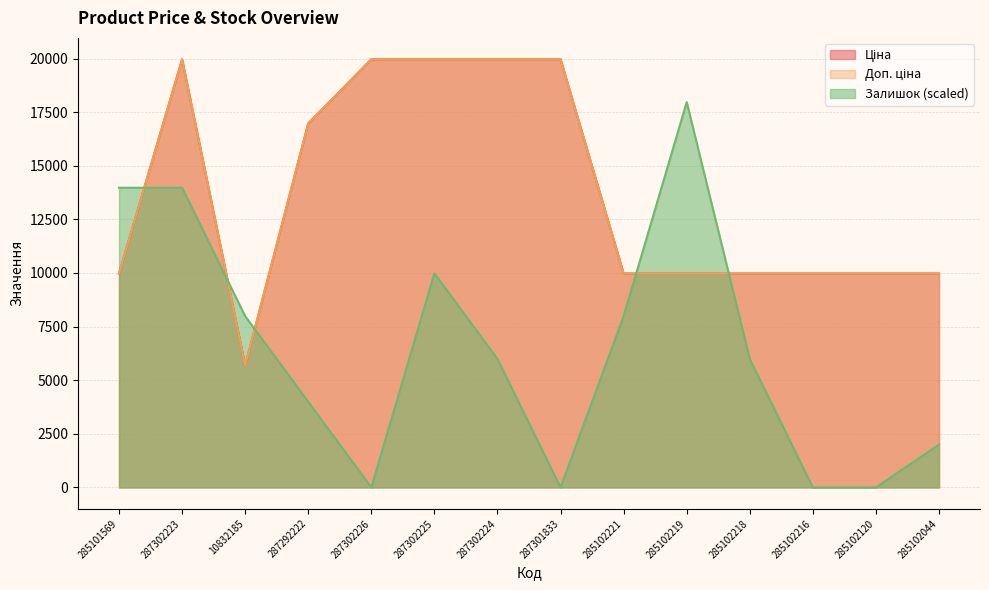

Where is the first local maximum for Доп. ціна?

287302223